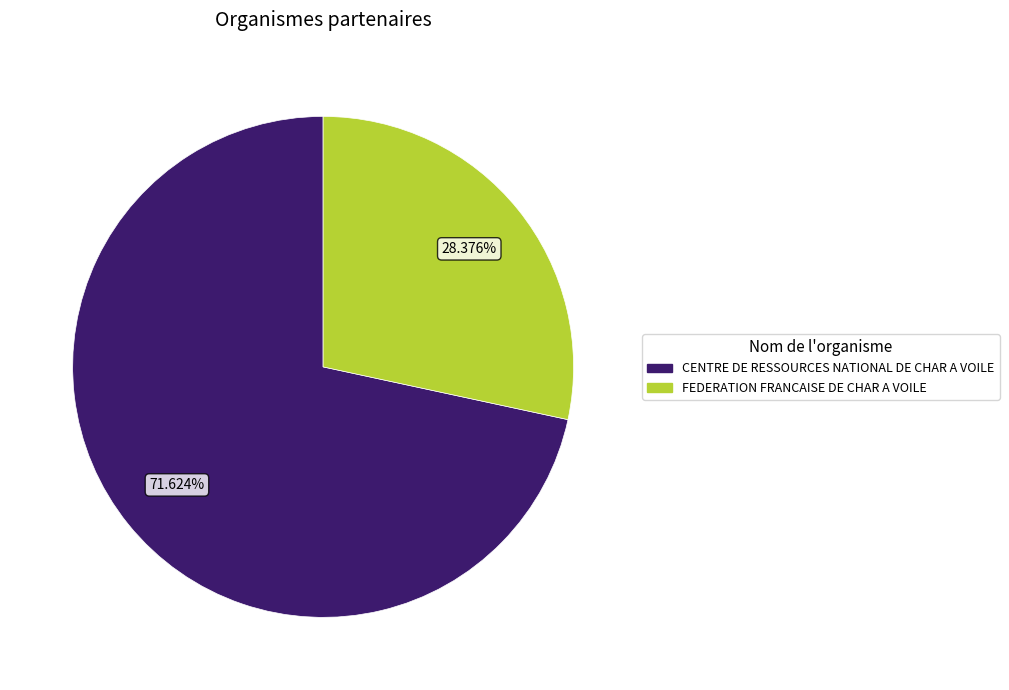

How many segments does this pie chart have?

2